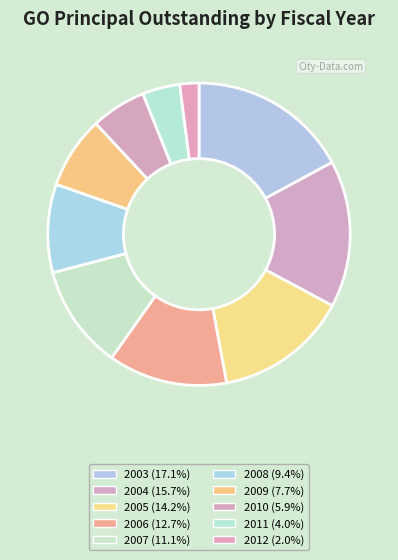

Is there a majority slice in this chart?

No